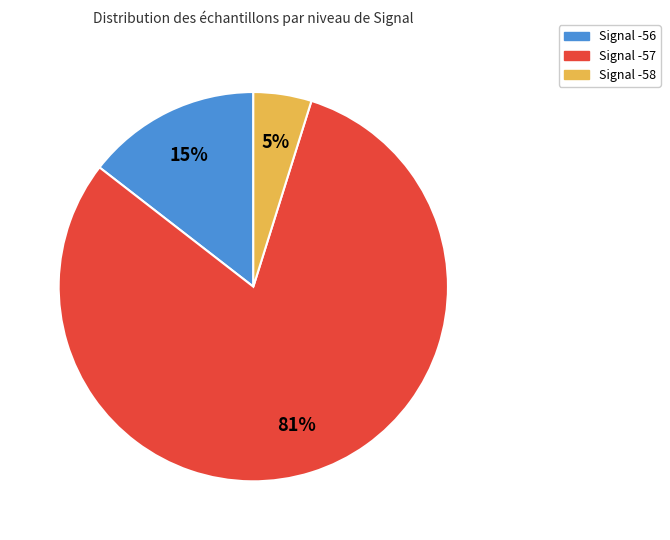

Count the number of slices in the pie.

3